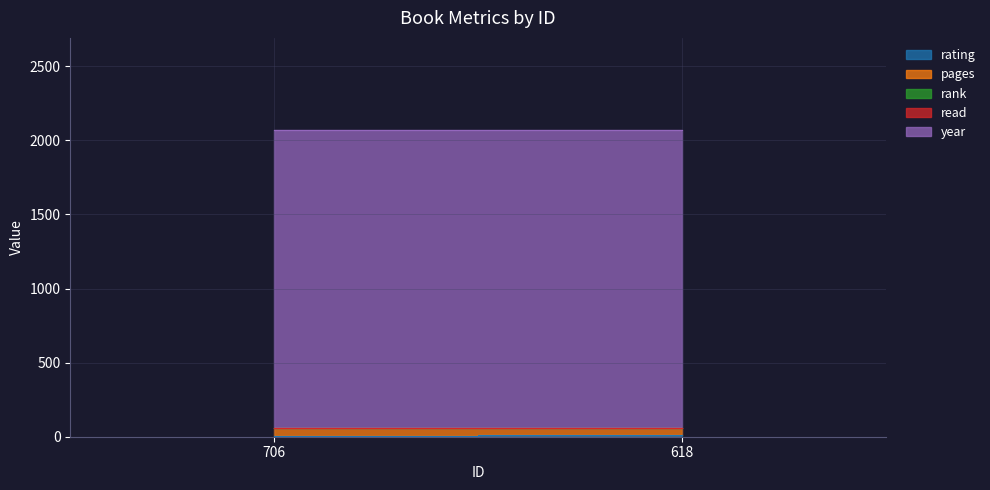

What is the maximum value for pages?

48